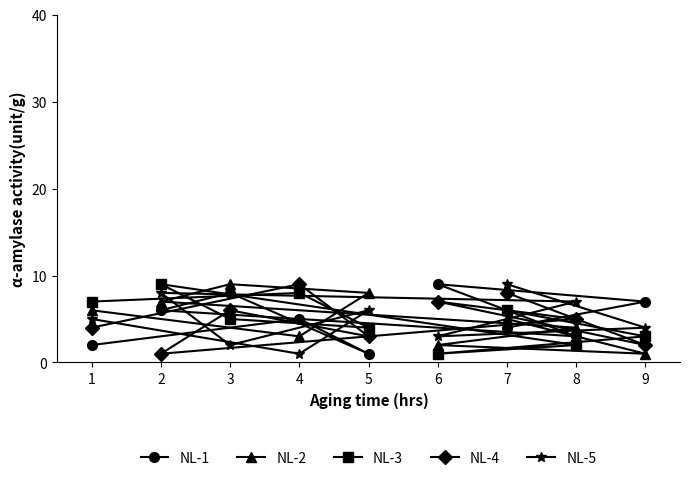

At which category does NL-3 reach its first local peak?

2